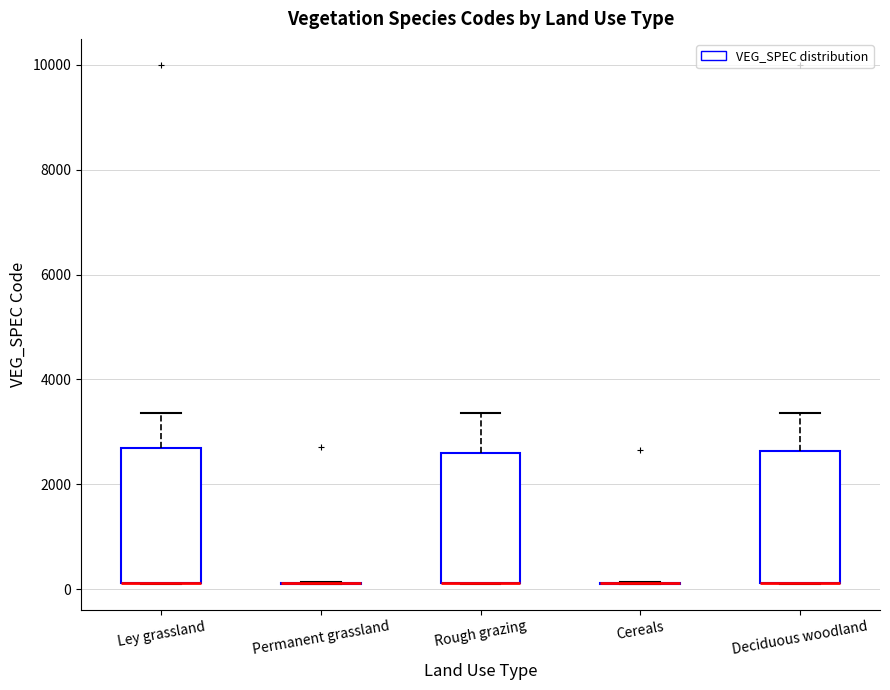

Reading left to right, read every box against the y-axis: the position of its median line, the range the box covers, and the ends of its whiskers. The values are not printed on the chart, so give them approximately, as read against the axis.

Ley grassland: median 200 (drawn on the box's lower edge), box 200 to 2600, whiskers 200 to 3400
Permanent grassland: box collapsed to a line at 200, whiskers 200 to 200
Rough grazing: median 200 (drawn on the box's lower edge), box 200 to 2600, whiskers 200 to 3400
Cereals: box collapsed to a line at 200, whiskers 200 to 200
Deciduous woodland: median 200 (drawn on the box's lower edge), box 200 to 2600, whiskers 200 to 3400